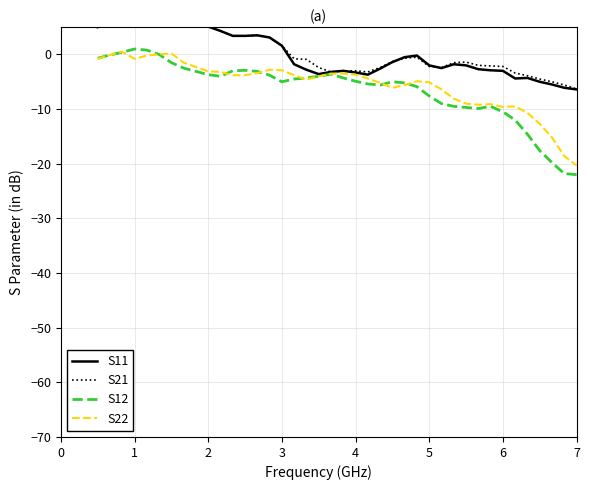

What are all the series names shown in the legend?

S11, S21, S12, S22